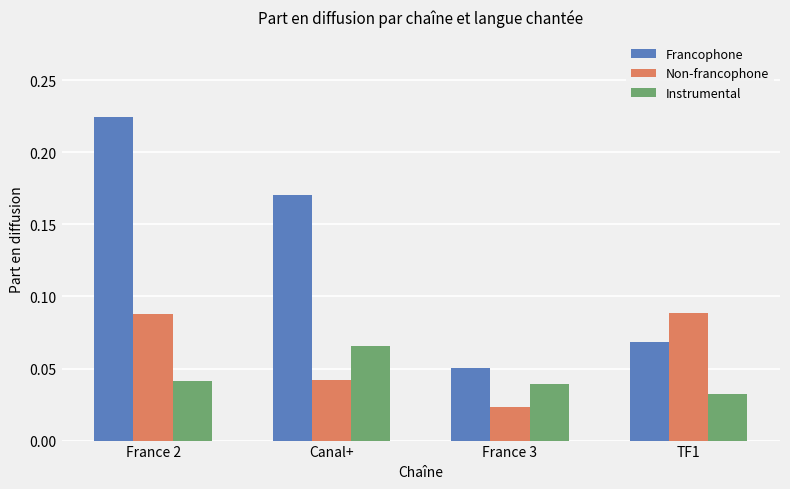

What is the sum of the Francophone values at TF1 and France 2?

0.3